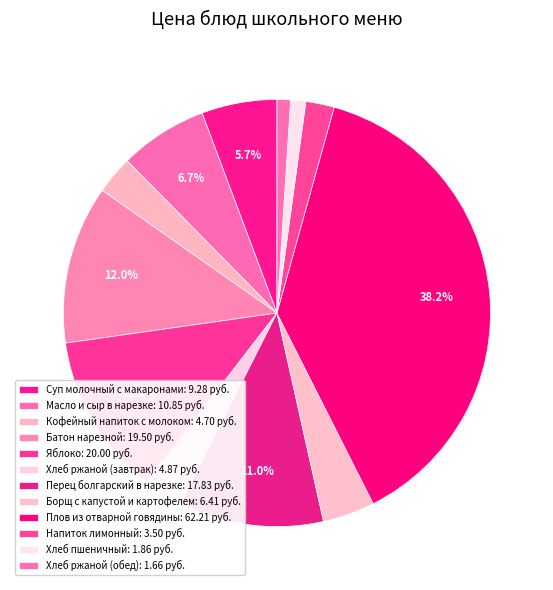

How many slices are in this pie chart?

12